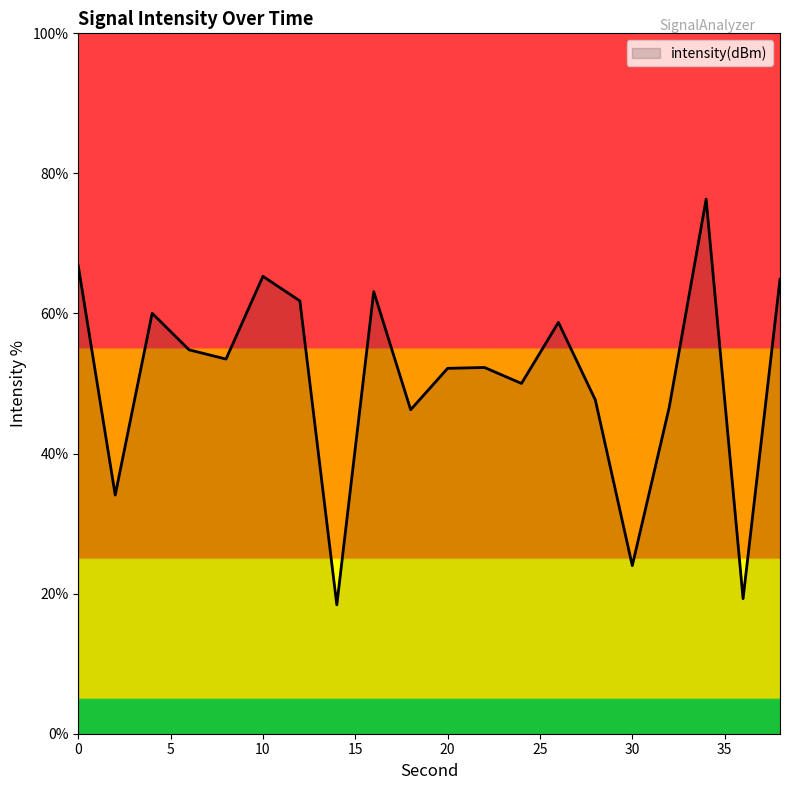

What is the average value?

50.8